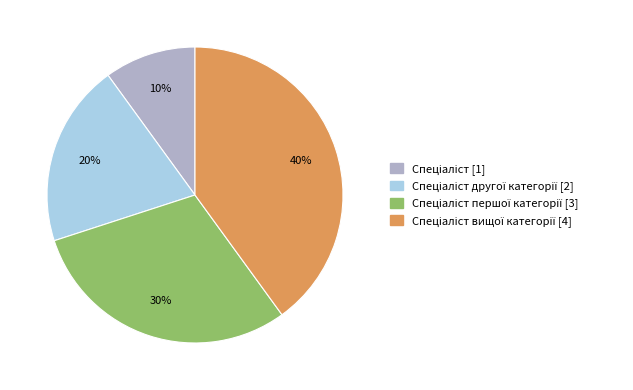

To the nearest percent, what is the average slice percentage?

25%